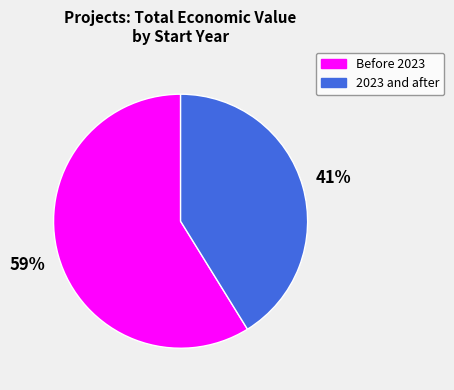

Is there any slice that represents more than half of the pie?

Yes